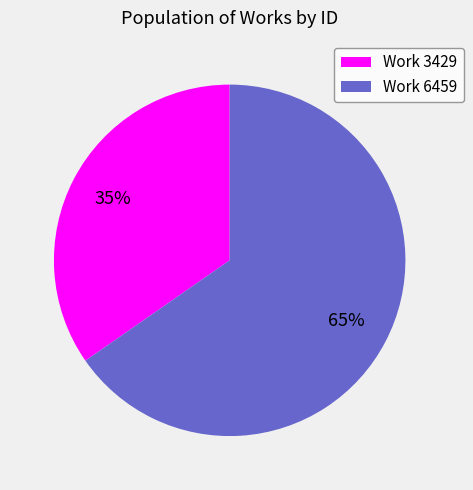

Count the number of slices in the pie.

2